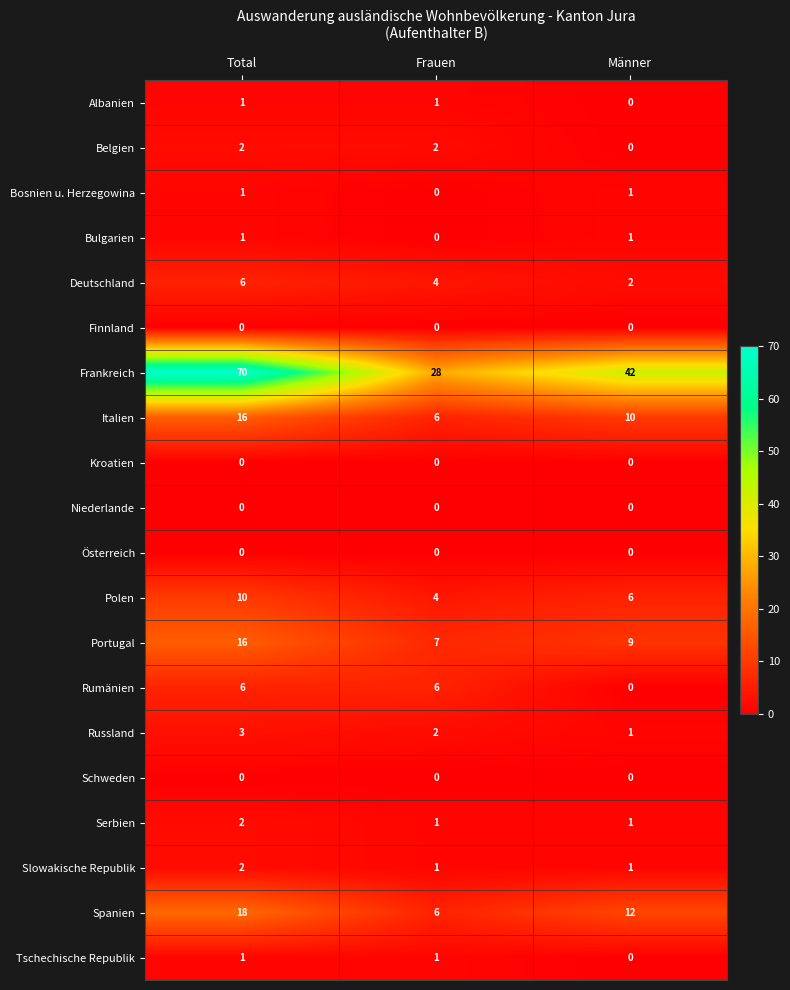

What is the spread (max minus min) of values at Frauen?

28